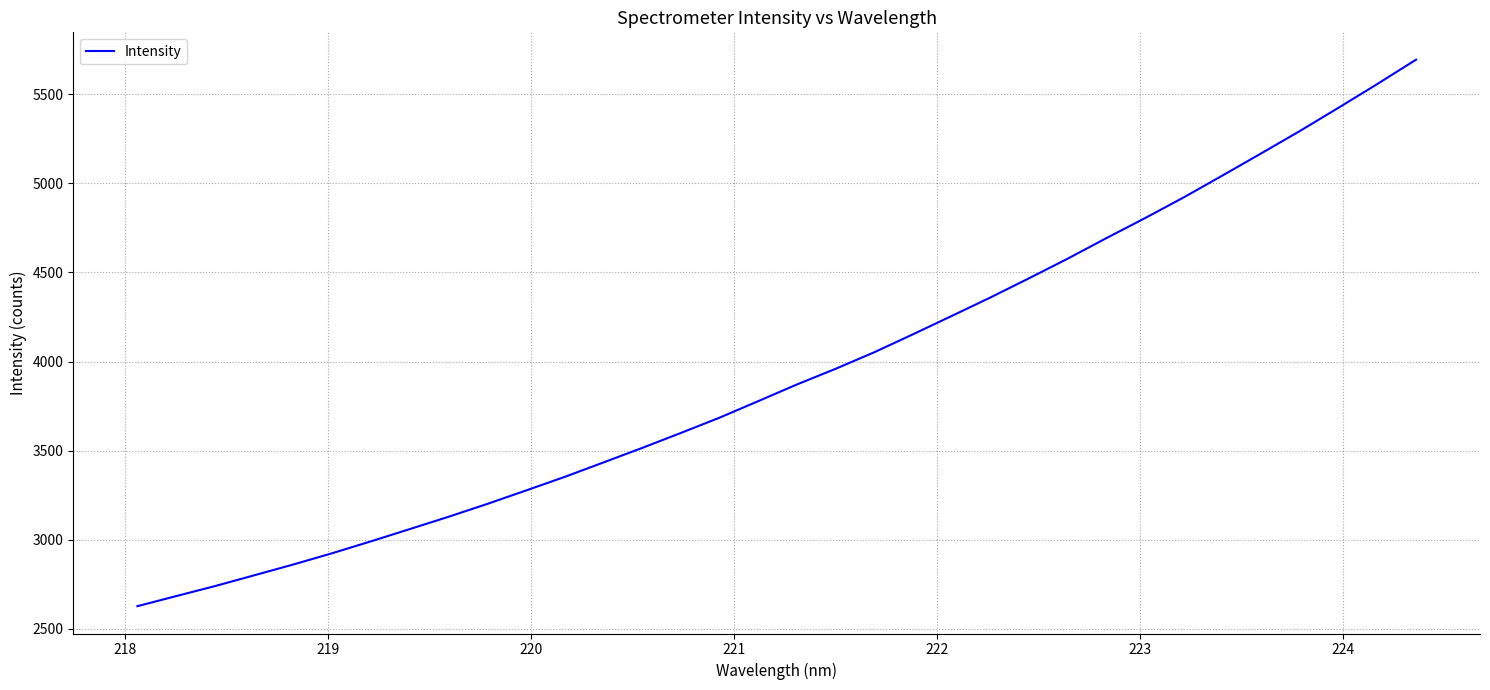

What is the greatest value displayed?

5693.6